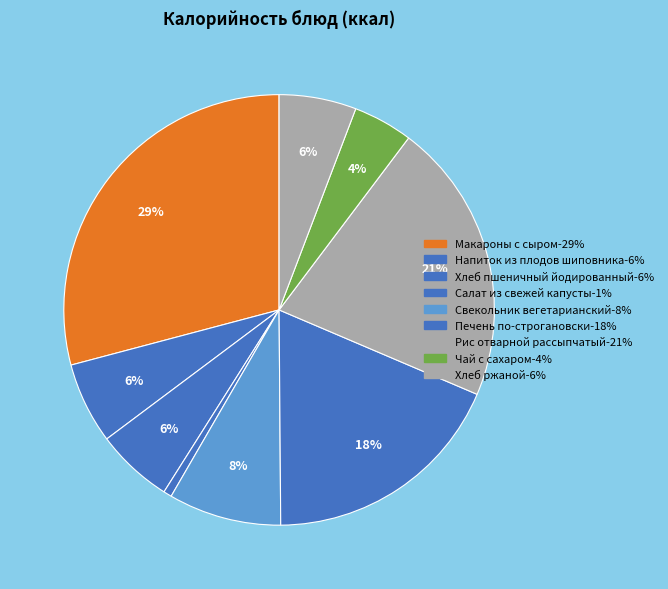

True or false: Хлеб пшеничный йодированный accounts for 20% of the total.

False